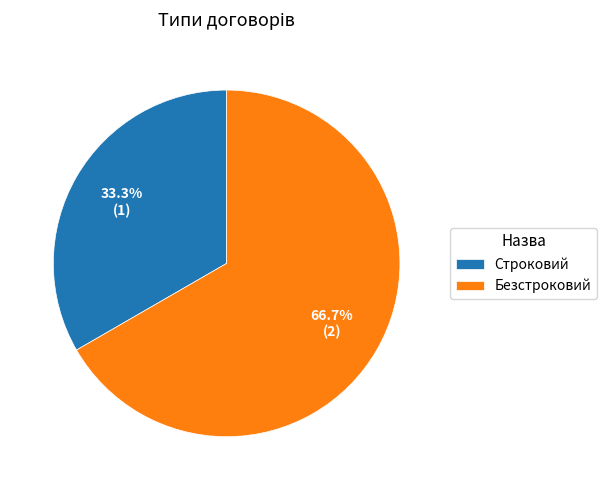

To the nearest percent, what percentage of the pie is Безстроковий?

67%